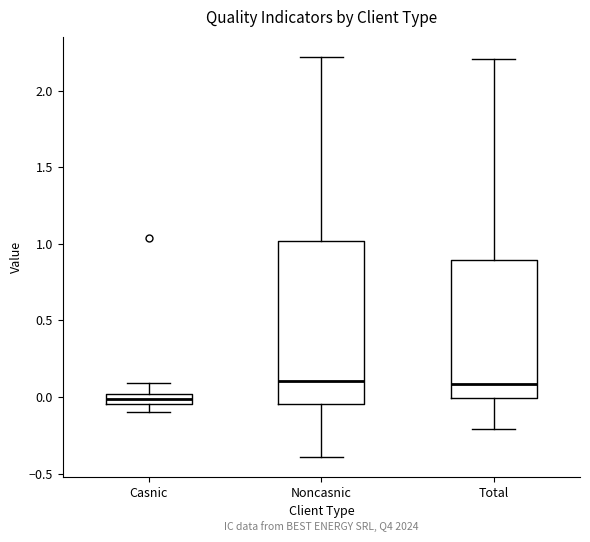

Which box's median line is the lowest?

Casnic